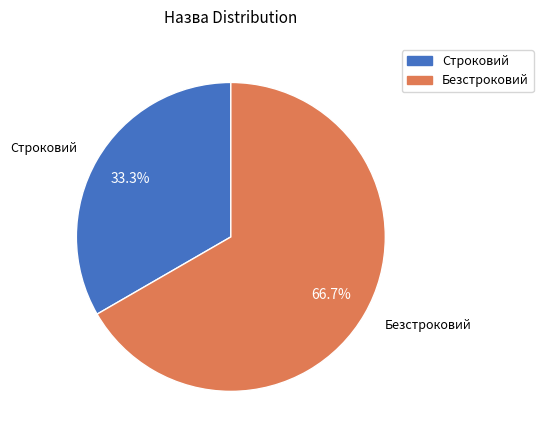

Is there a majority slice in this chart?

Yes